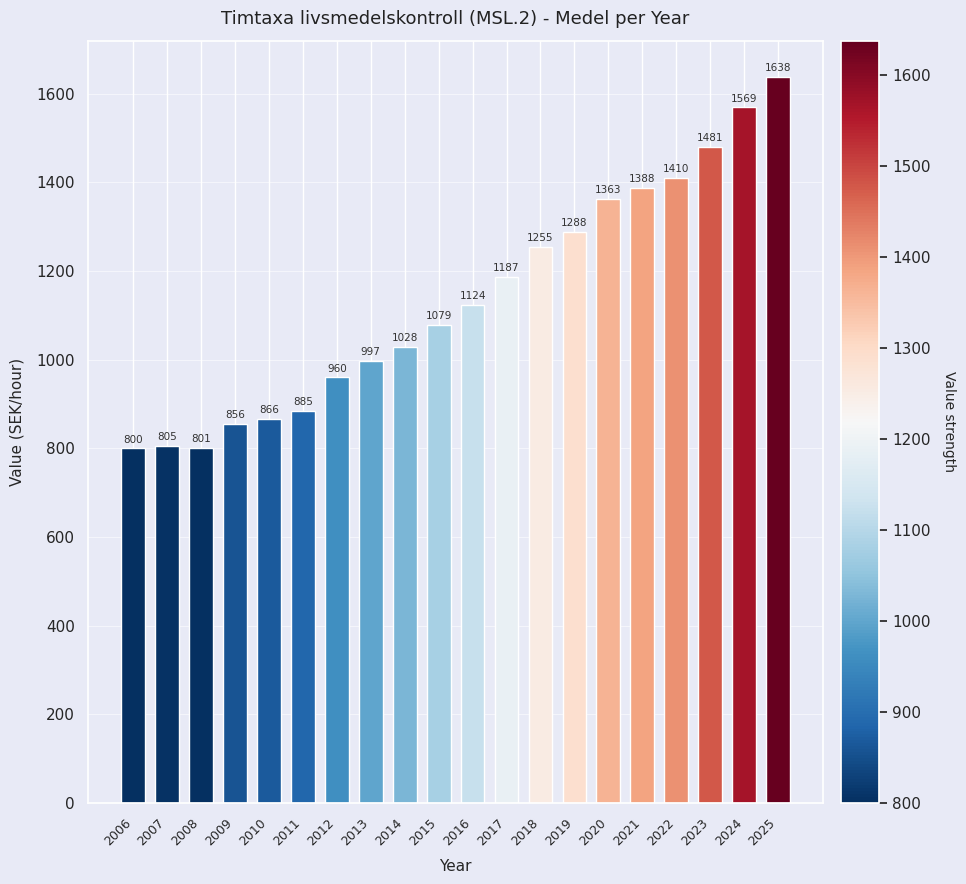

Which label corresponds to the largest value in the chart?

2025